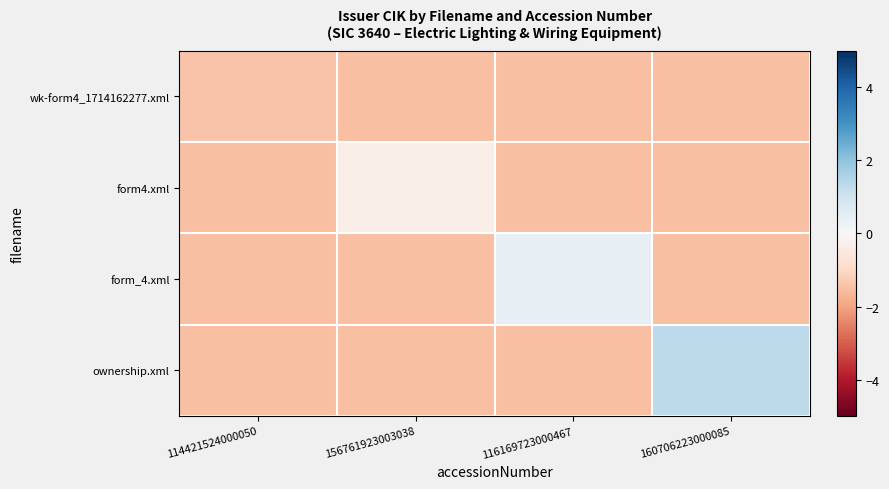

Count the number of categories in the chart.

4